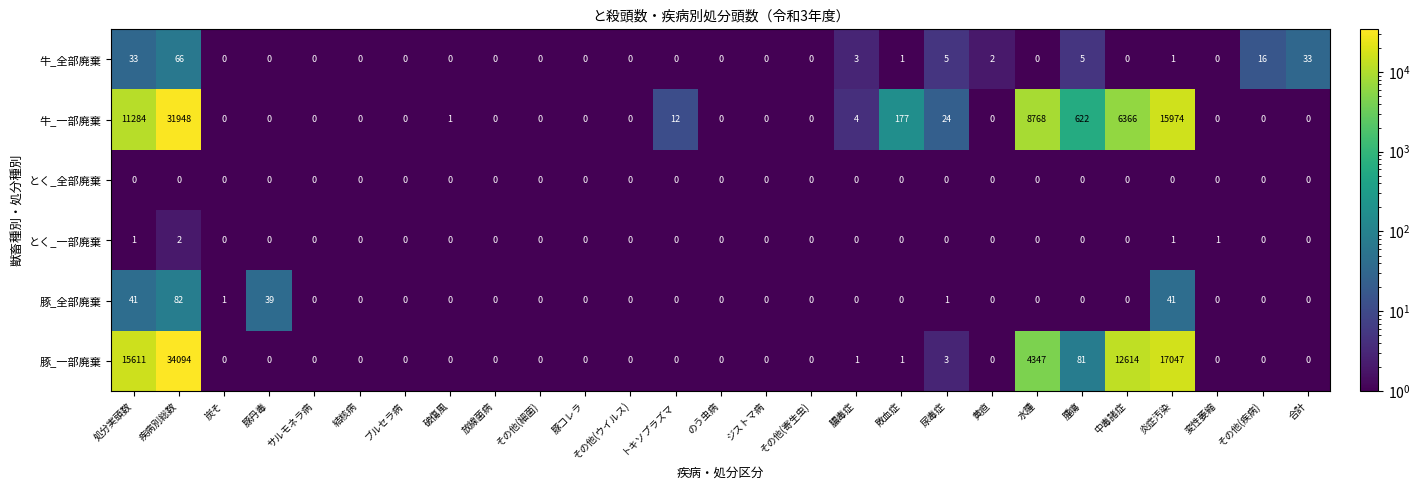

Is it true that 豚_一部廃棄 equals 0 at 変性萎縮?

True